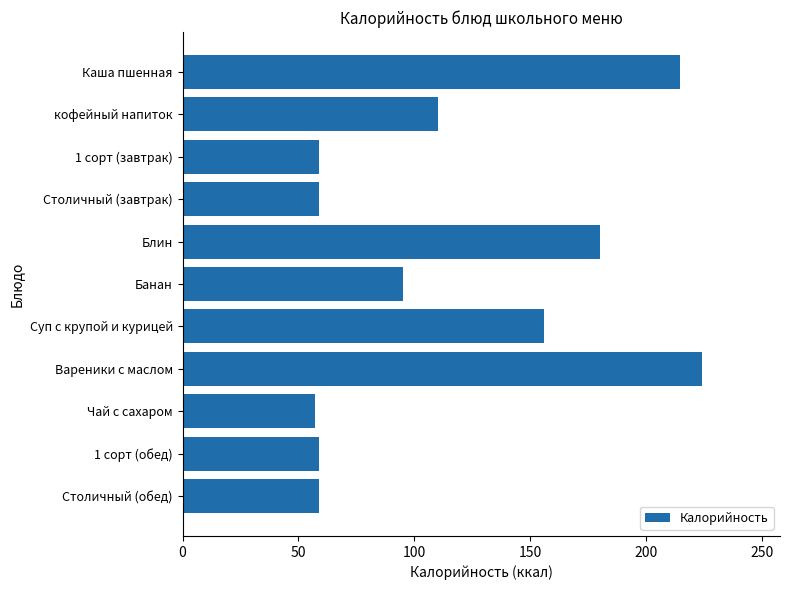

What is the sum of all values?

1273.0